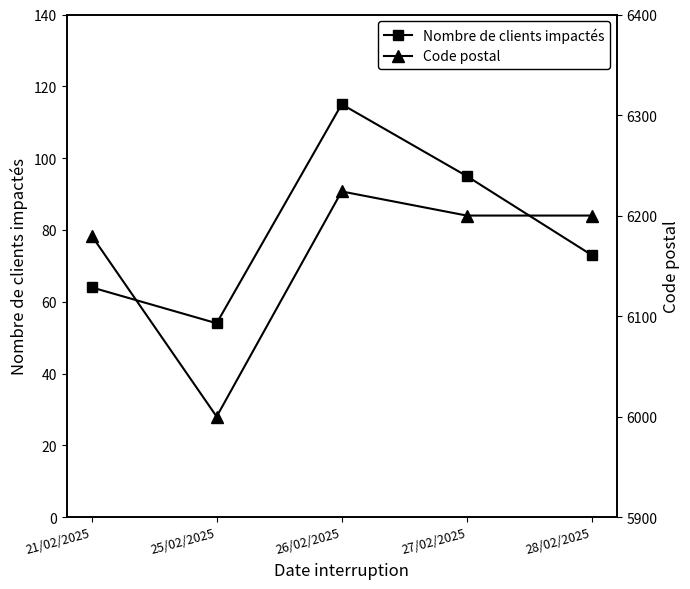

How many interior local valleys does the Code postal series have?

1